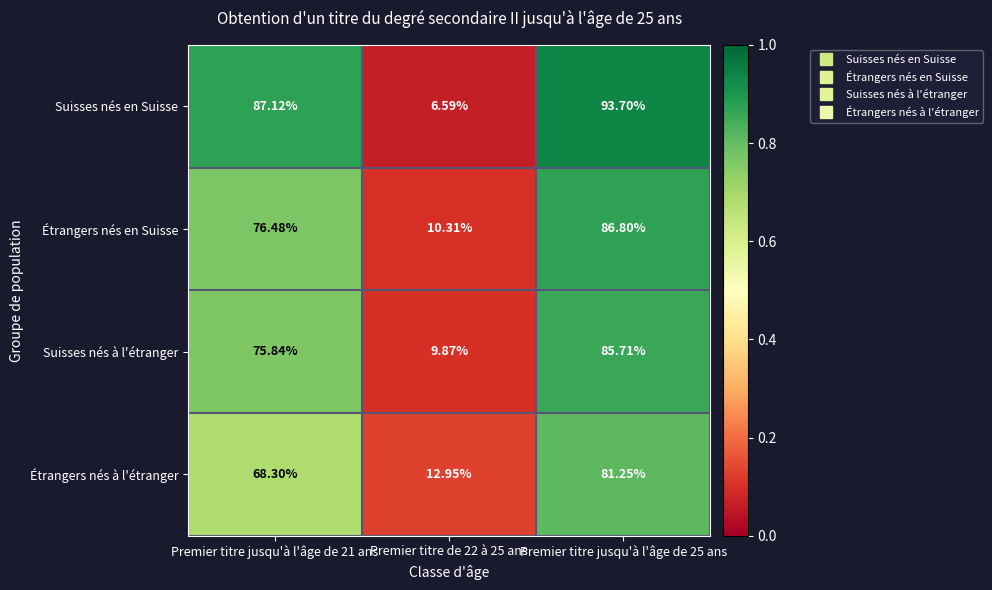

At Premier titre jusqu'à l'âge de 21 ans, list the series in order from smallest to largest.

Étrangers nés à l'étranger, Suisses nés à l'étranger, Étrangers nés en Suisse, Suisses nés en Suisse